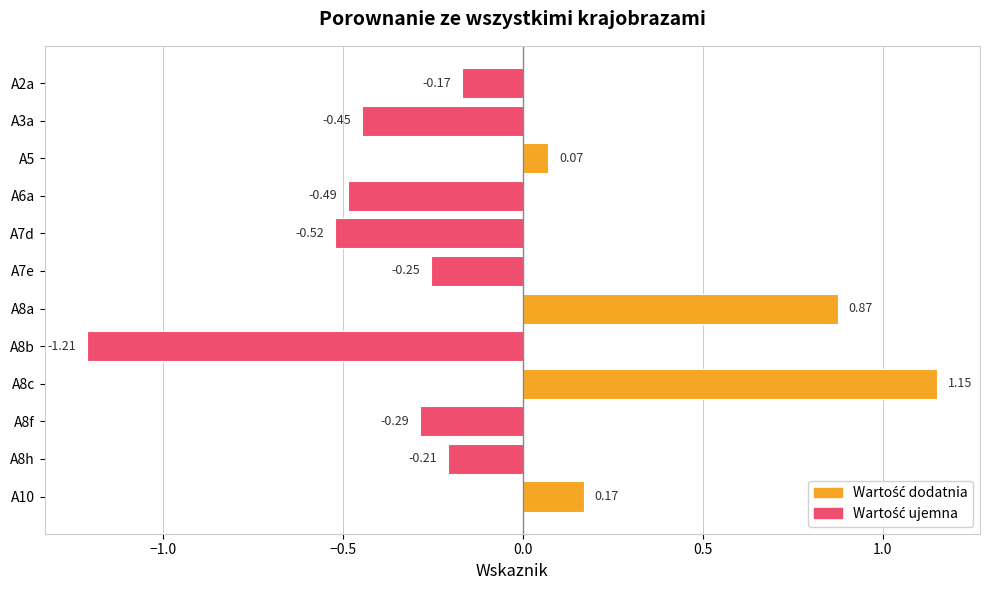

Rank the categories by value from lowest to highest.

A8b, A7d, A6a, A3a, A8f, A7e, A8h, A2a, A5, A10, A8a, A8c